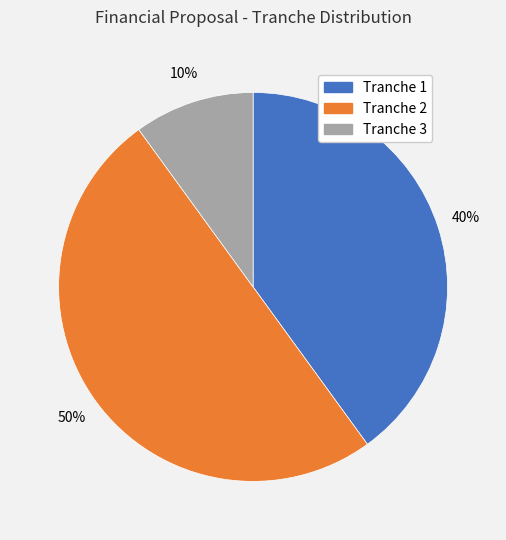

To the nearest percent, what is the average slice percentage?

33%